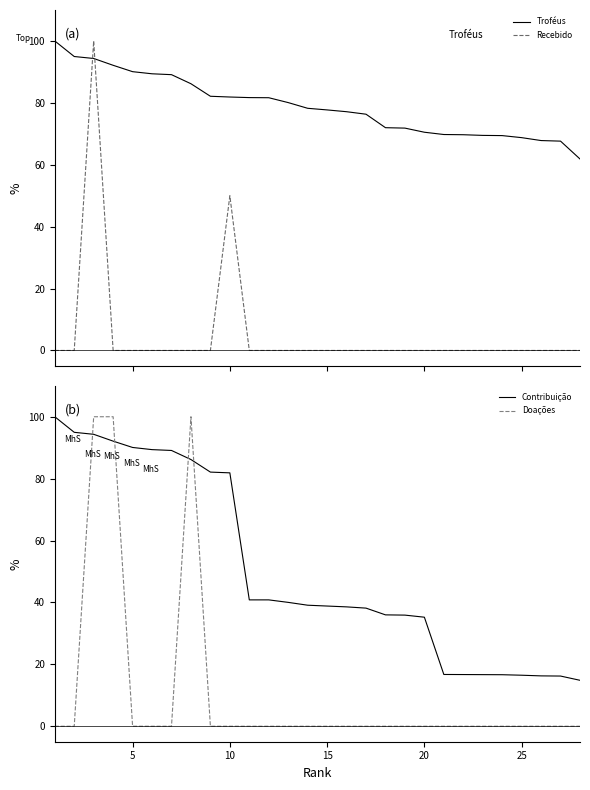

True or false: Recebido and Troféus cross at least once.

True